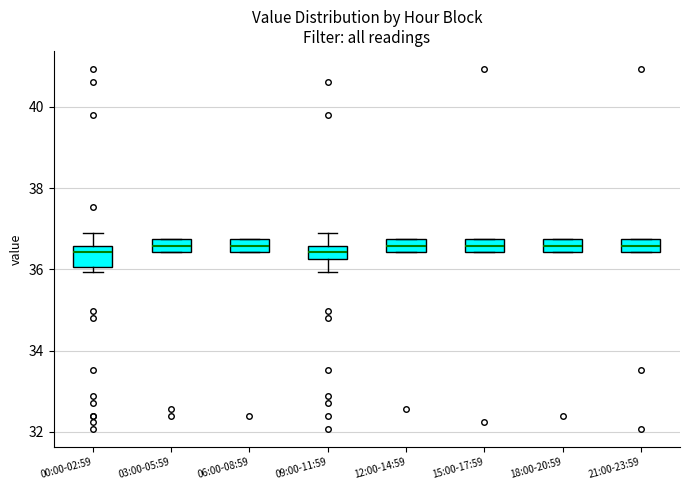

Reading left to right, read every box against the y-axis: the position of its median line, the range the box covers, and the ends of its whiskers. The values are not printed on the chart, so give them approximately, as read against the axis.

00:00-02:59: median 36.4, box 36.0 to 36.6, whiskers 36.0 (just below the box's lower edge) to 37.0
03:00-05:59: median 36.6, box 36.4 to 36.8, whiskers 36.4 to 36.8
06:00-08:59: median 36.6, box 36.4 to 36.8, whiskers 36.4 to 36.8
09:00-11:59: median 36.4, box 36.2 to 36.6, whiskers 36.0 to 37.0
12:00-14:59: median 36.6, box 36.4 to 36.8, whiskers 36.4 to 36.8
15:00-17:59: median 36.6, box 36.4 to 36.8, whiskers 36.4 to 36.8
18:00-20:59: median 36.6, box 36.4 to 36.8, whiskers 36.4 to 36.8
21:00-23:59: median 36.6, box 36.4 to 36.8, whiskers 36.4 to 36.8